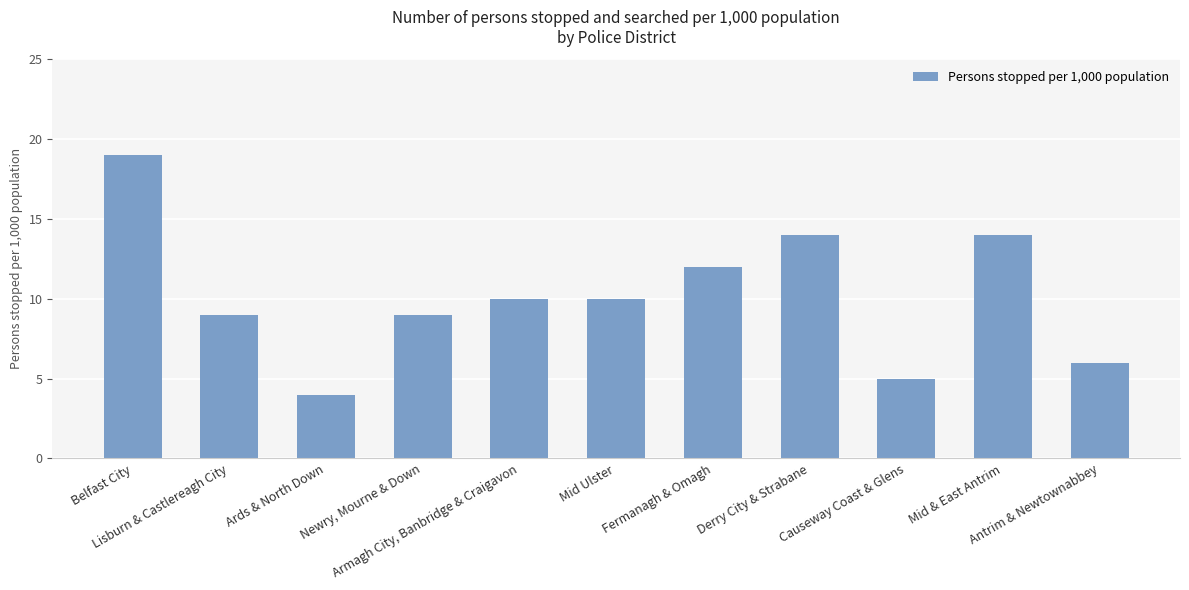

True or false: the data shows 9 at Newry, Mourne & Down.

True